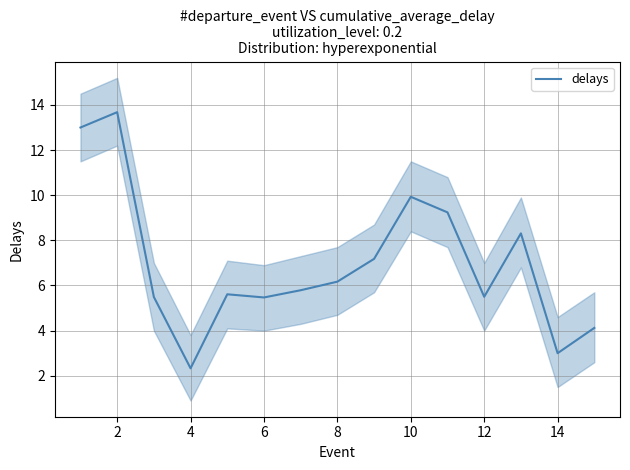

How many lines are shown in the chart?

1